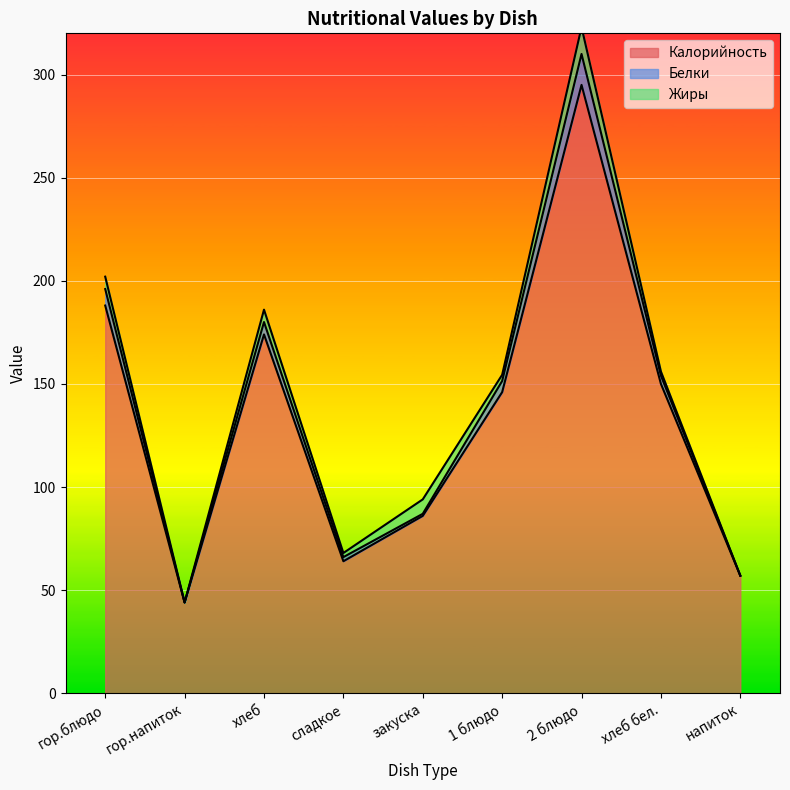

Rank the categories by Калорийность value from lowest to highest.

гор.напиток, напиток, сладкое, закуска, 1 блюдо, хлеб бел., хлеб, гор.блюдо, 2 блюдо